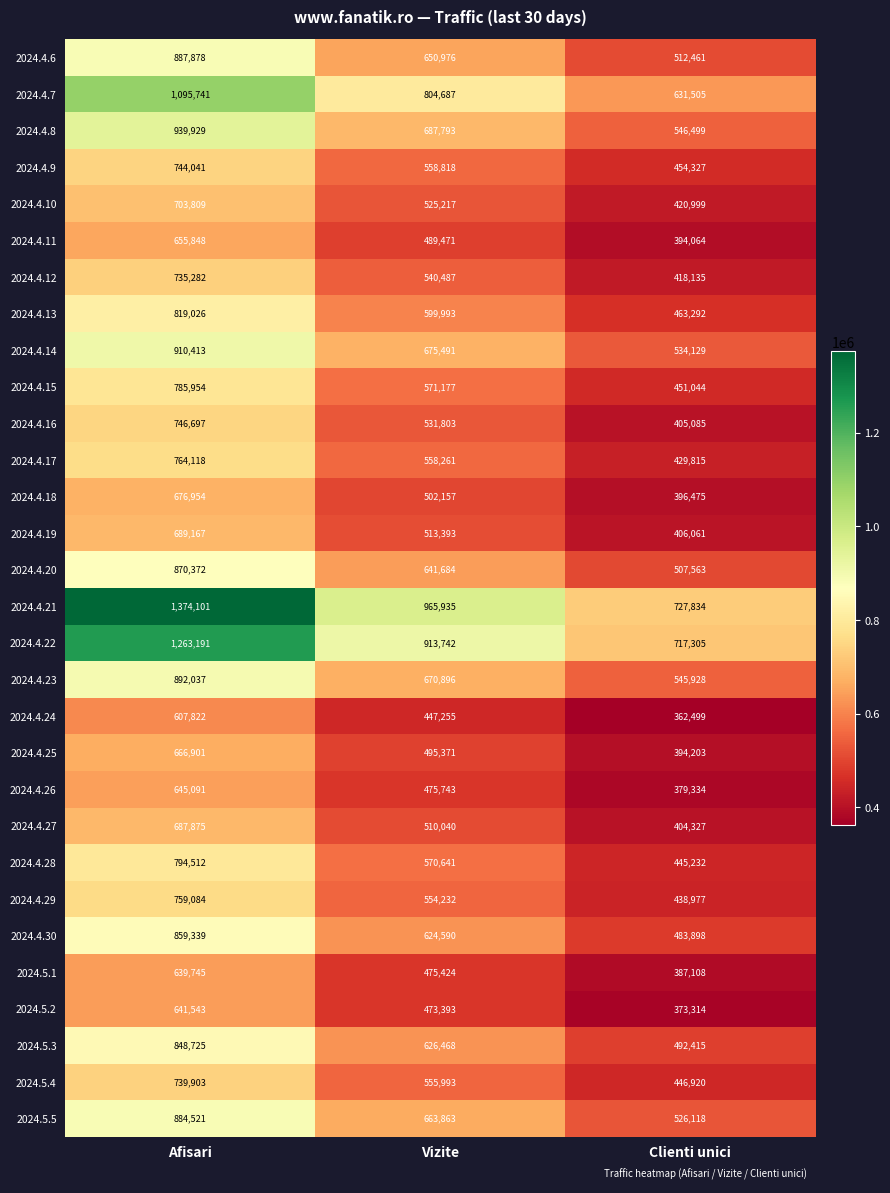

Rank the series at Clienti unici from lowest to highest value.

2024.4.24, 2024.5.2, 2024.4.26, 2024.5.1, 2024.4.11, 2024.4.25, 2024.4.18, 2024.4.27, 2024.4.16, 2024.4.19, 2024.4.12, 2024.4.10, 2024.4.17, 2024.4.29, 2024.4.28, 2024.5.4, 2024.4.15, 2024.4.9, 2024.4.13, 2024.4.30, 2024.5.3, 2024.4.20, 2024.4.6, 2024.5.5, 2024.4.14, 2024.4.23, 2024.4.8, 2024.4.7, 2024.4.22, 2024.4.21